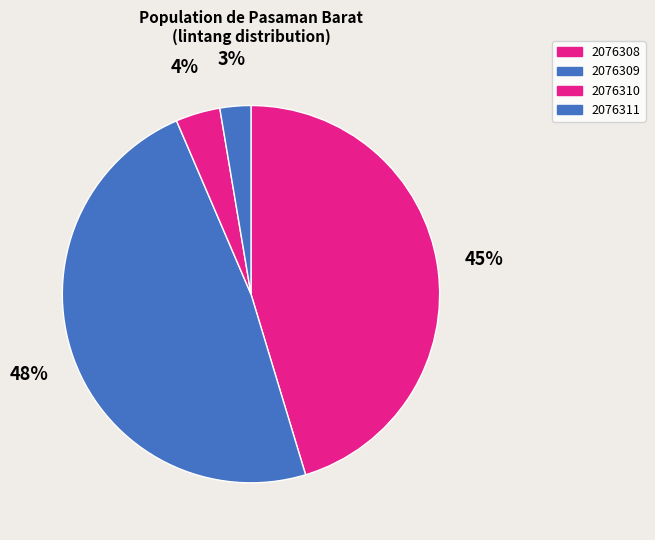

What percentage is NOT represented by 2076310?

96.2%